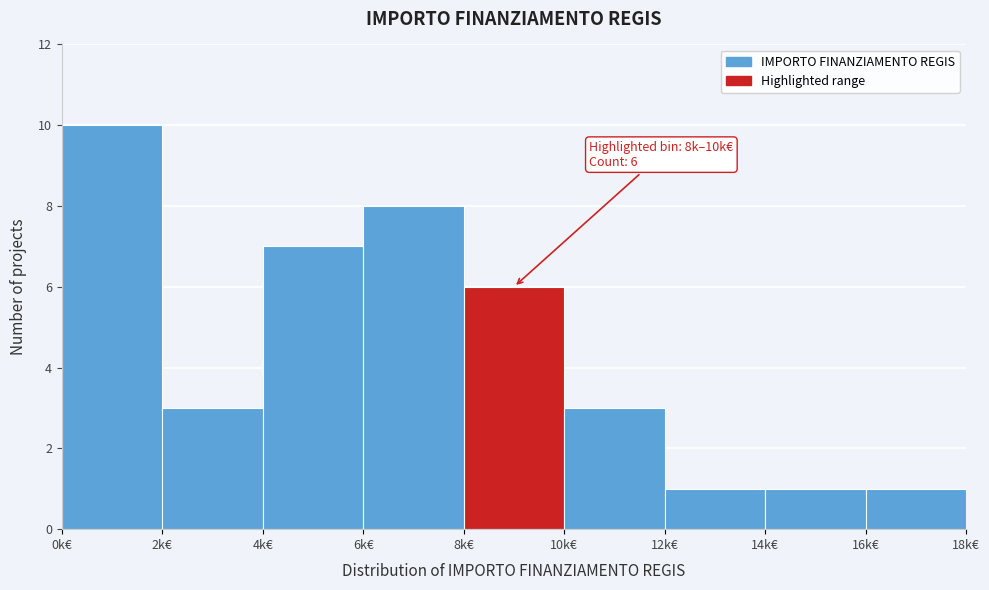

Reading left to right, transcribe all the data shown in this chart.

10	3	7	8	6	3	1	1	1